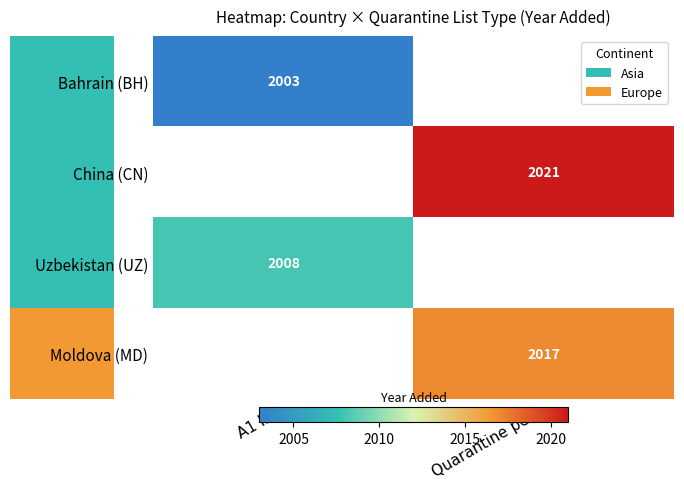

The Uzbekistan (UZ) series shows 659 at A1 list. True or false?

False